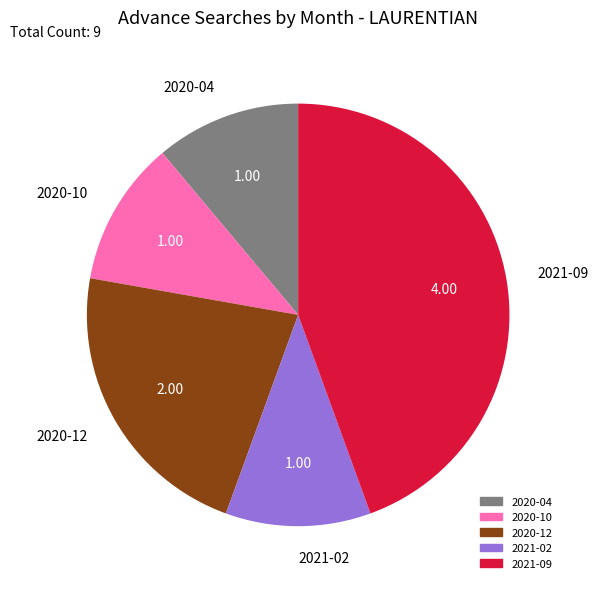

Approximately how many times larger is the value at 2020-04 compared to 2020-10?

1.0